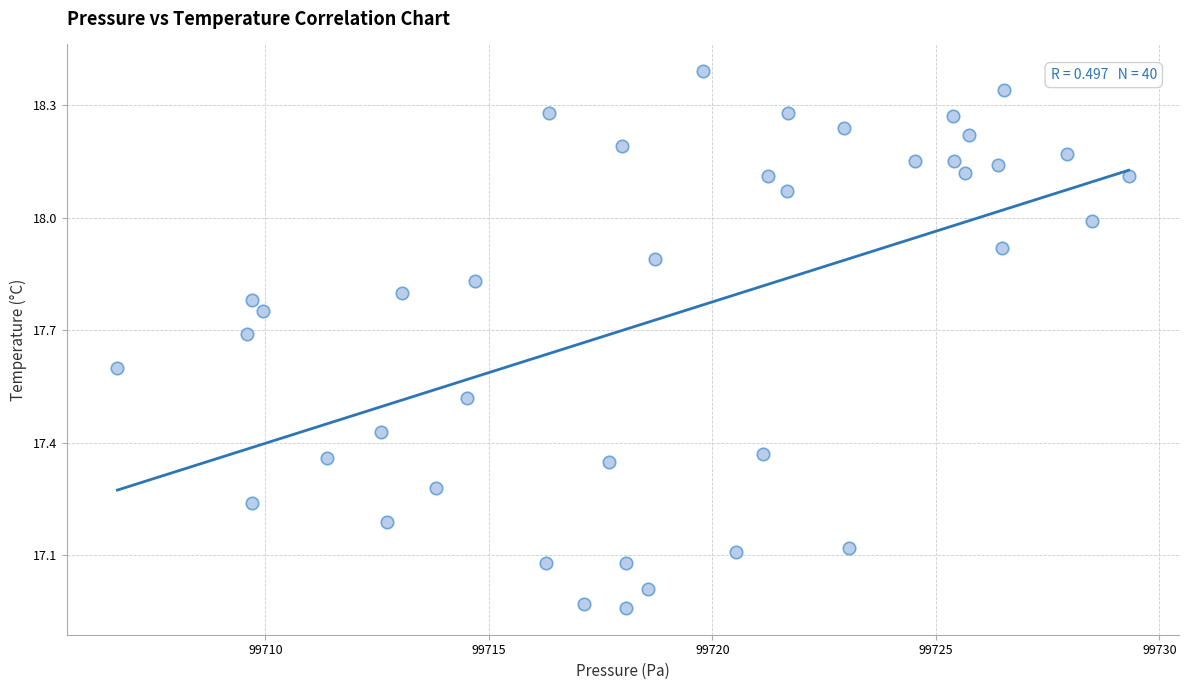

What is the range of X values (max minus min)?

22.6